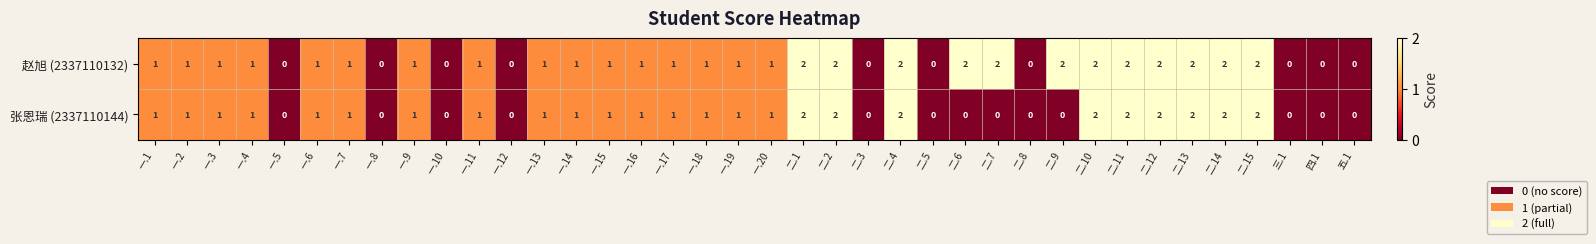

List the series in order of their overall mean, highest first.

赵旭 (2337110132), 张恩瑞 (2337110144)